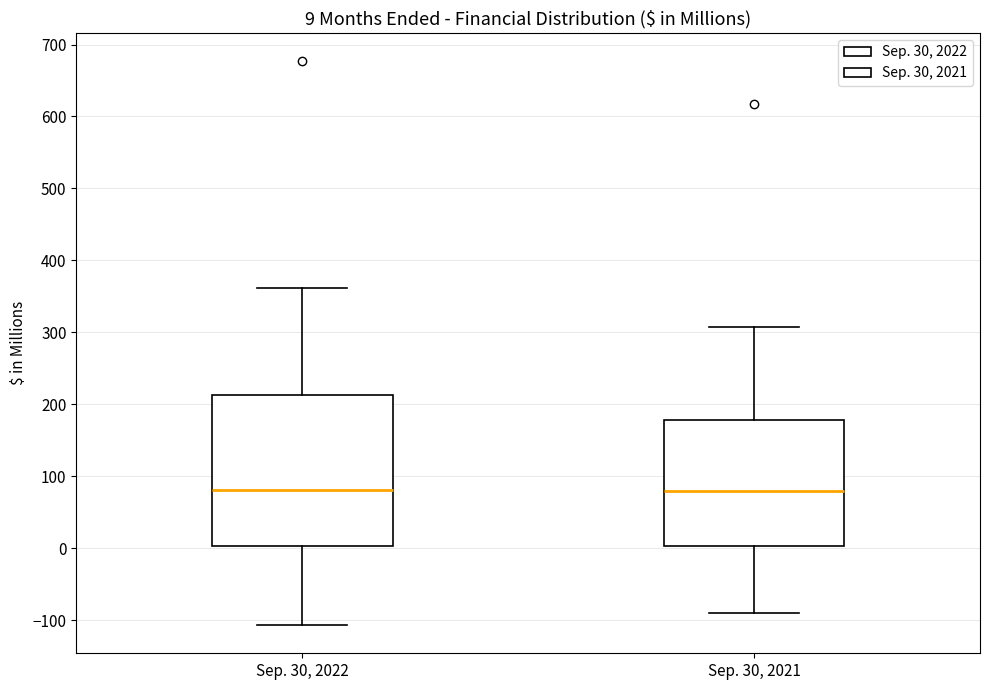

Comparing the boxes themselves (not the whiskers), which one is the tallest?

Sep. 30, 2022